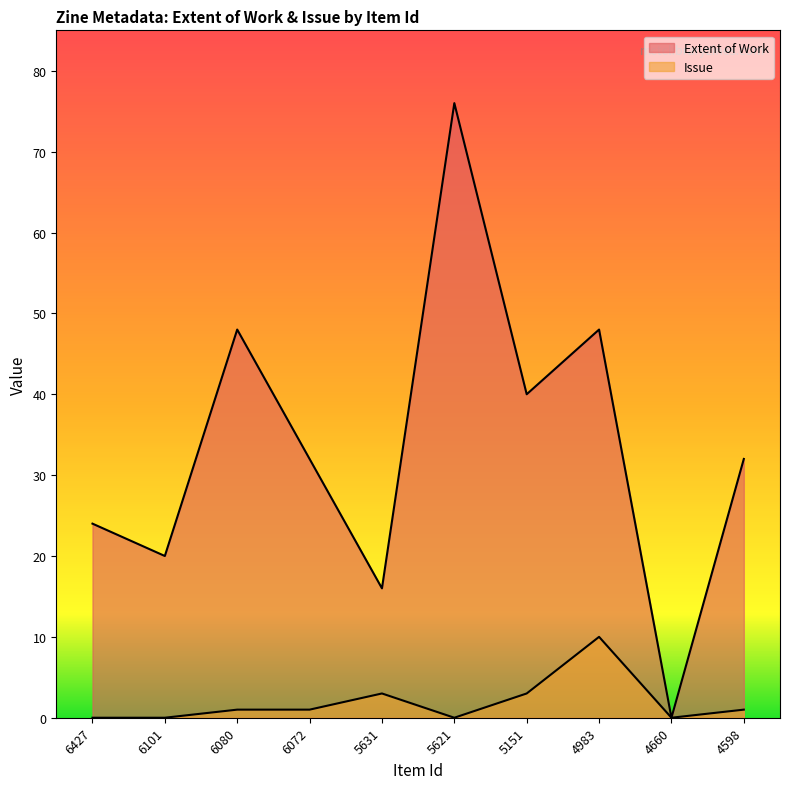

List the labels in order of Issue value, largest first.

4983, 5631, 5151, 6080, 6072, 4598, 6427, 6101, 5621, 4660